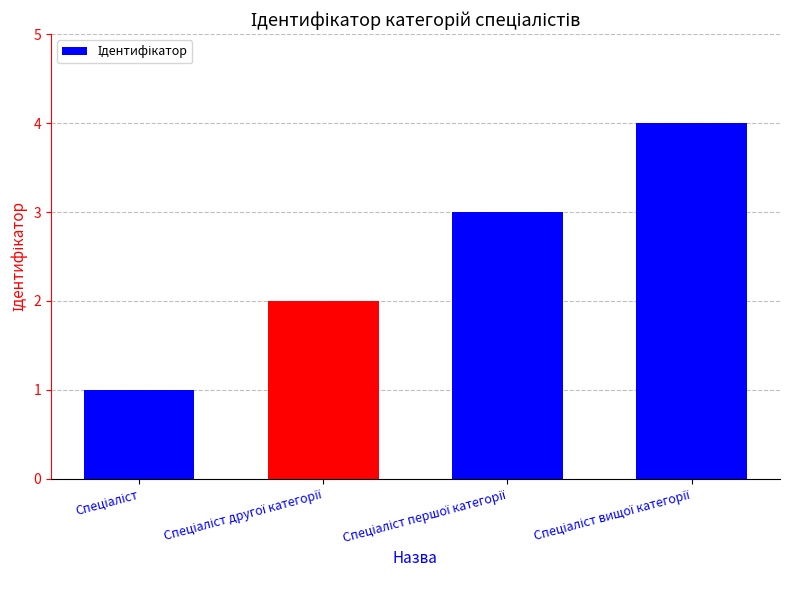

What is the minimum value shown in the chart?

1